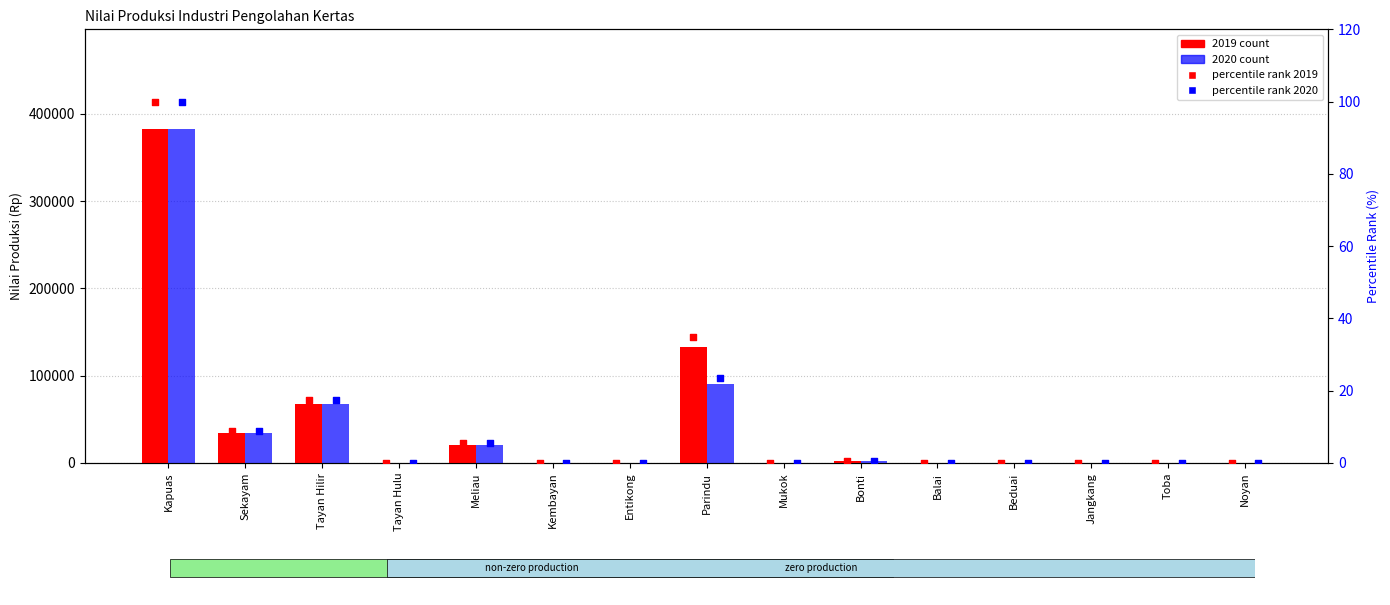

Which series has the widest spread of Y values?

percentile rank 2019